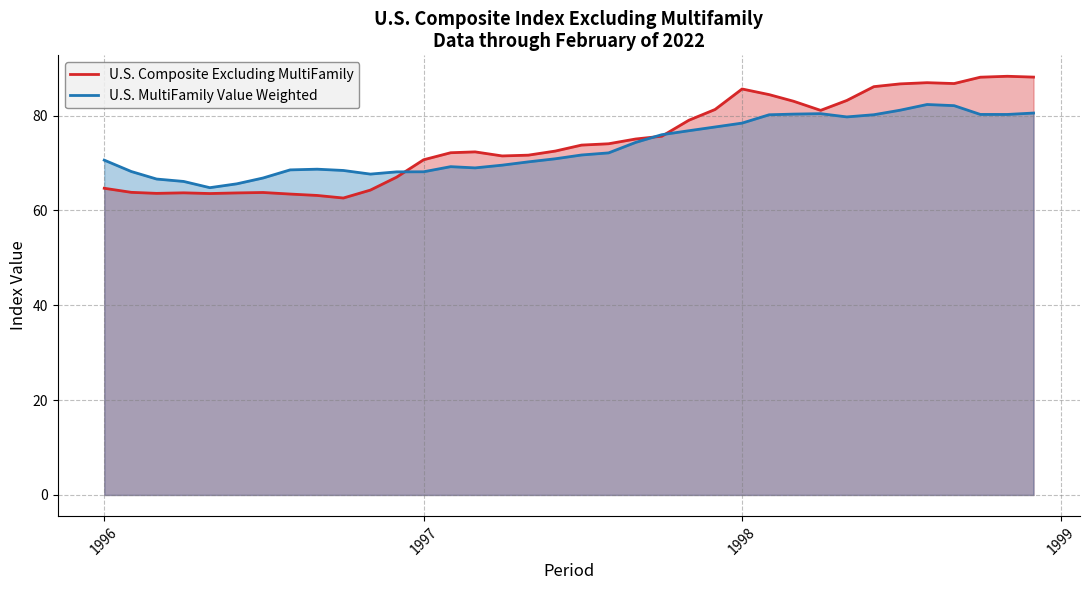

Which series has the largest range (max minus min)?

U.S. Composite Excluding MultiFamily